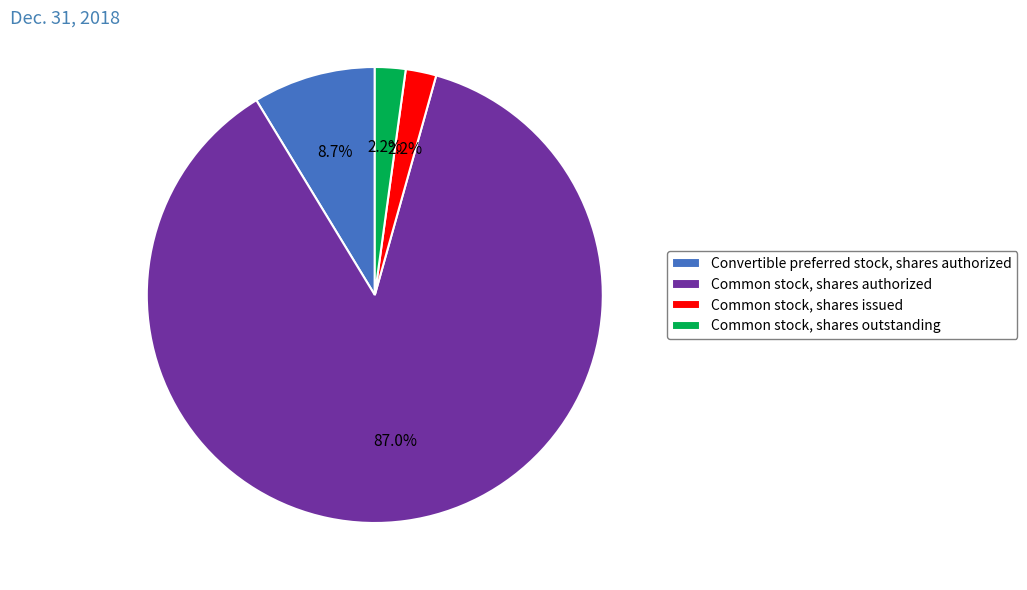

Count the number of slices in the pie.

4